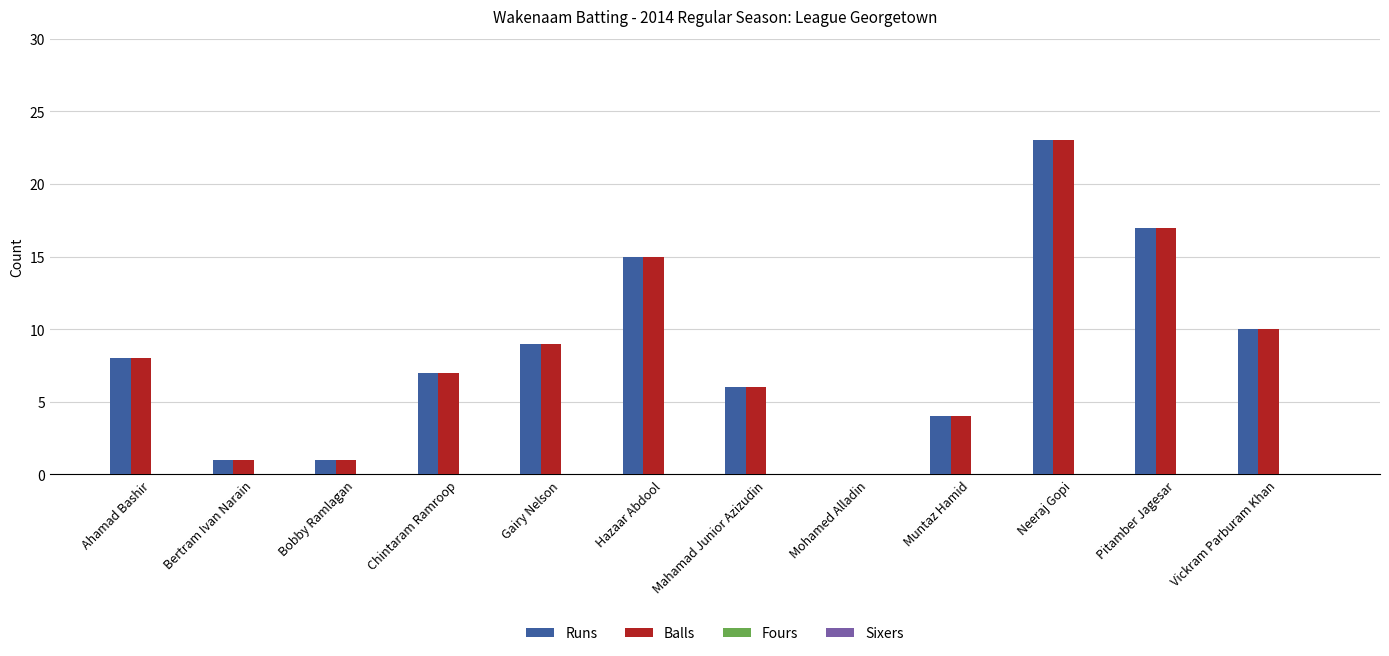

What is the sum of the Balls values at Hazaar Abdool and Vickram Parburam Khan?

25